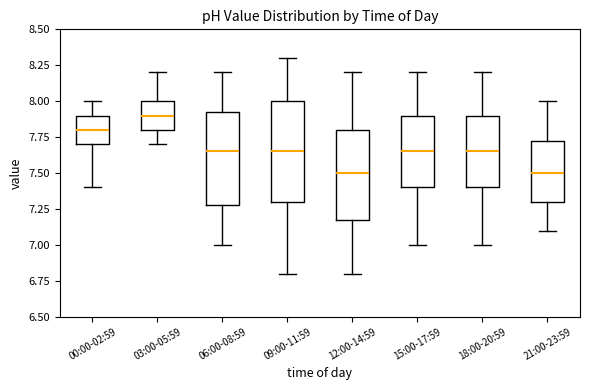

Where does the upper whisker of the box for 00:00-02:59 end on the y-axis? The values are not printed on the chart, so give them approximately, as read against the axis.

8.00